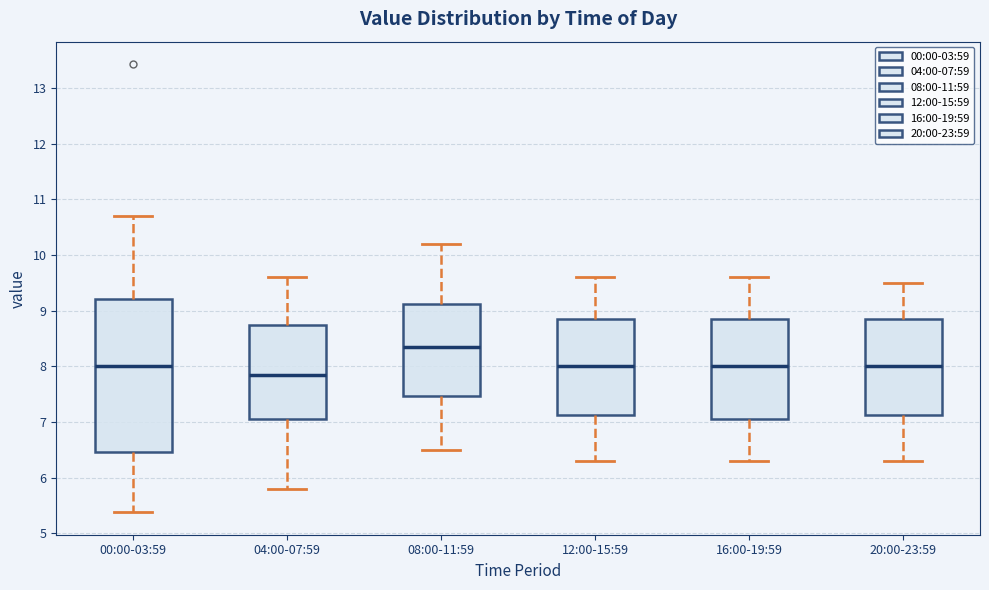

Where does the median line of the box for 00:00-03:59 sit on the y-axis? The values are not printed on the chart, so give them approximately, as read against the axis.

8.0